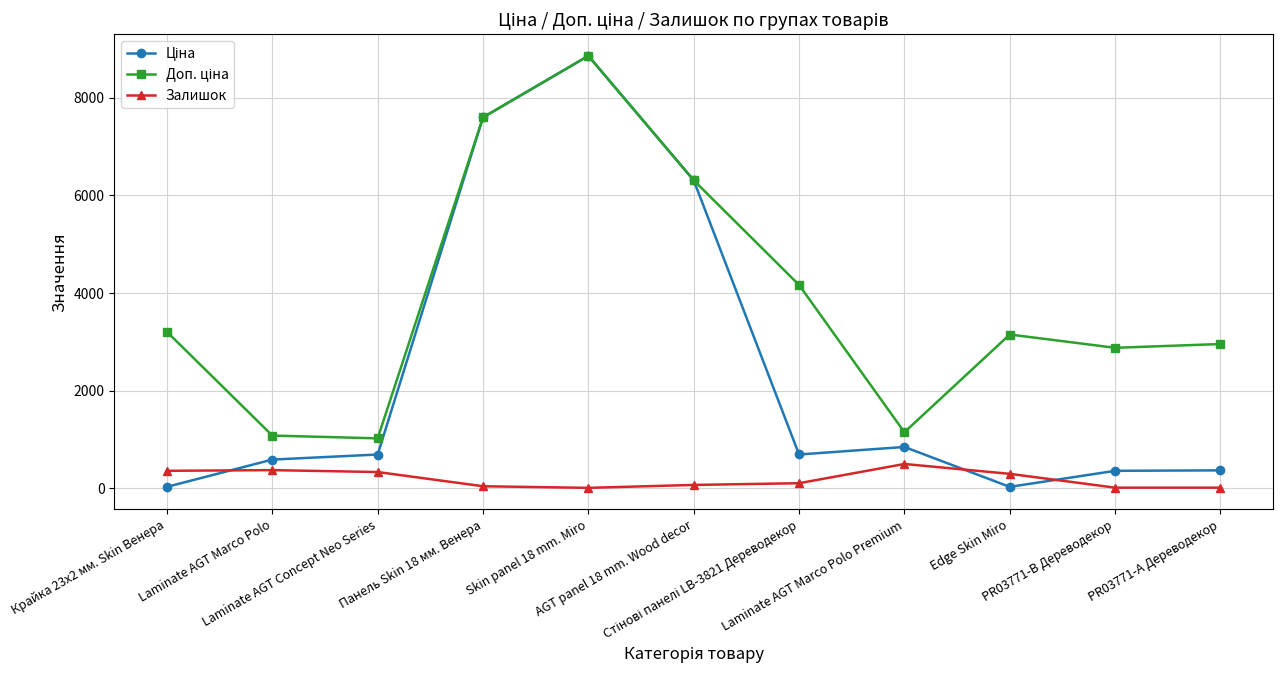

True or false: Залишок has more than 1 interior local peaks.

True